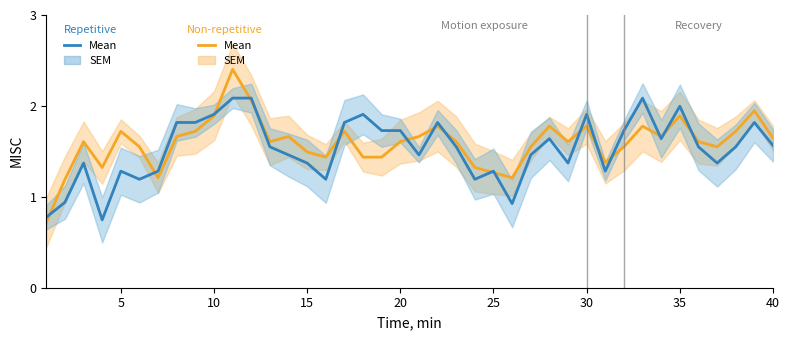

At which label does Repetitive Mean reach its peak?

10